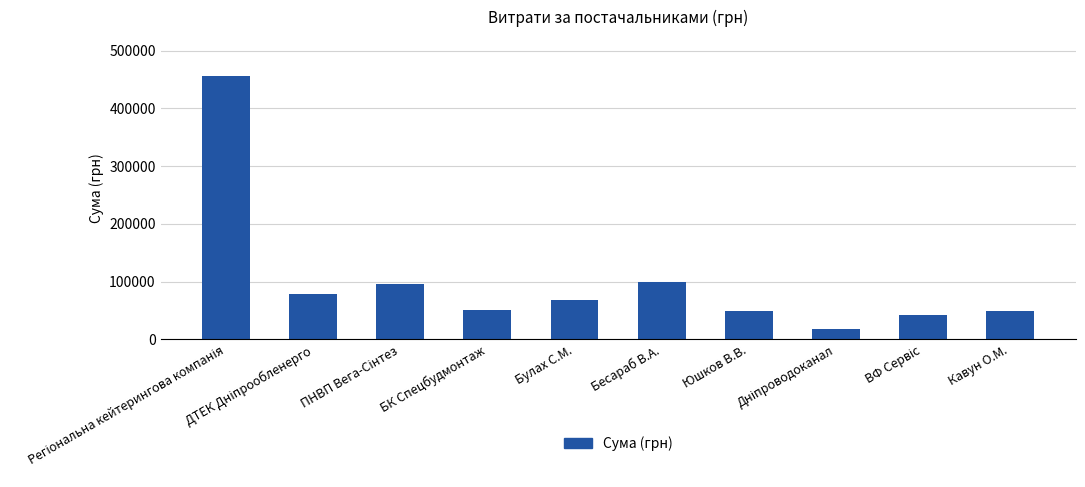

What is the smallest value displayed?

18295.3